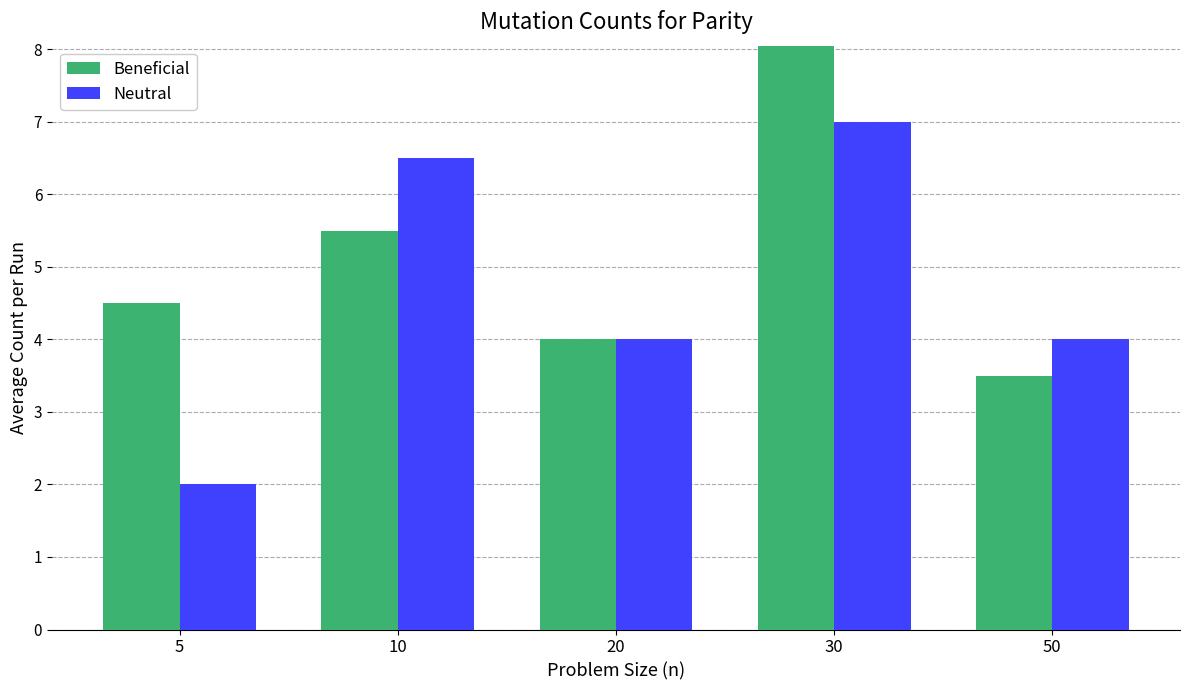

What is the value of the Neutral bar at the 5th from the left?

4.0